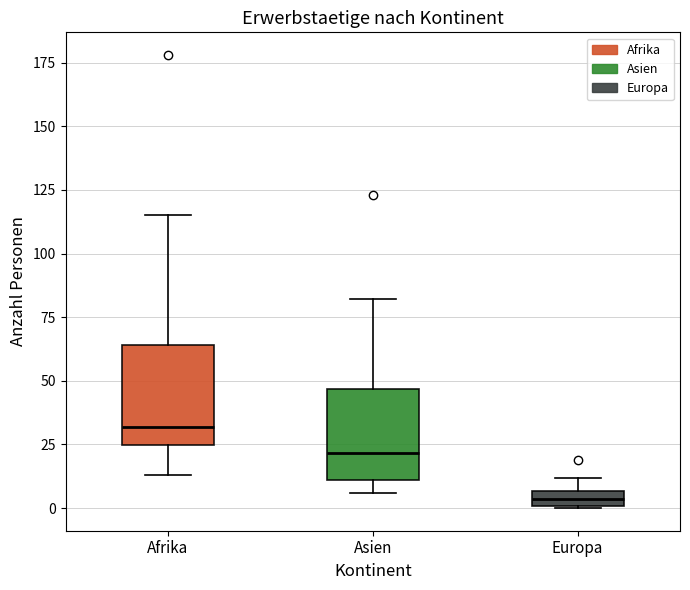

Which box's median line is the highest?

Afrika